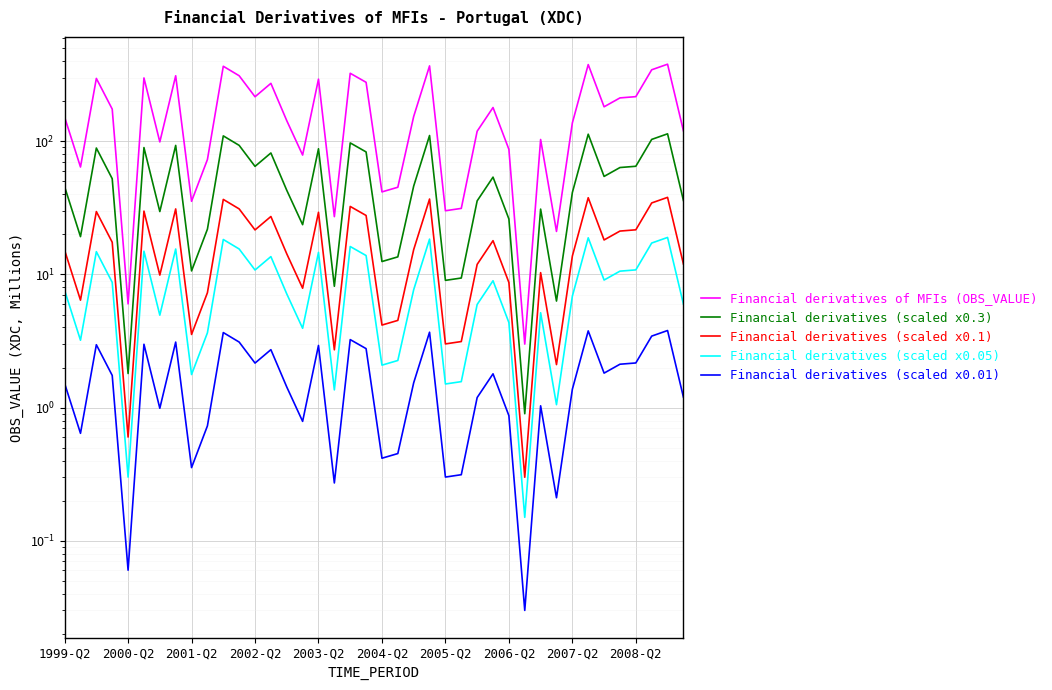

Which series has the largest range (max minus min)?

Financial derivatives of MFIs (OBS_VALUE)